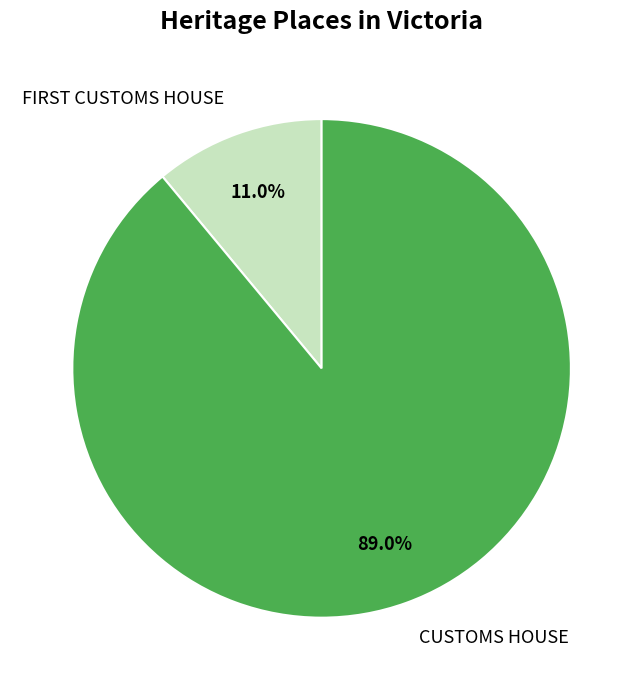

How many slices are in this pie chart?

2